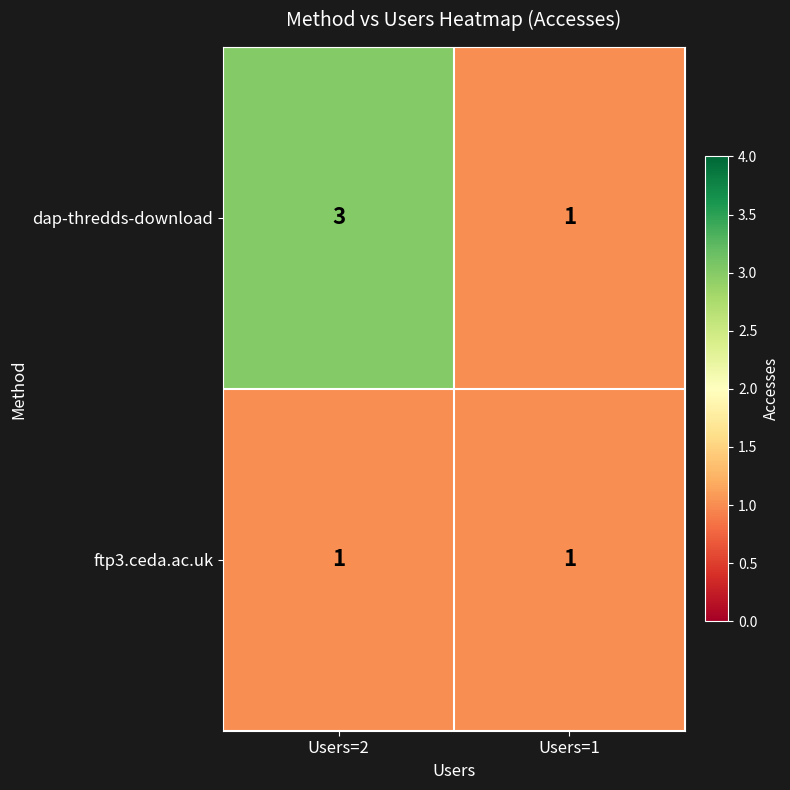

Which category has the highest value across all series?

Users=2